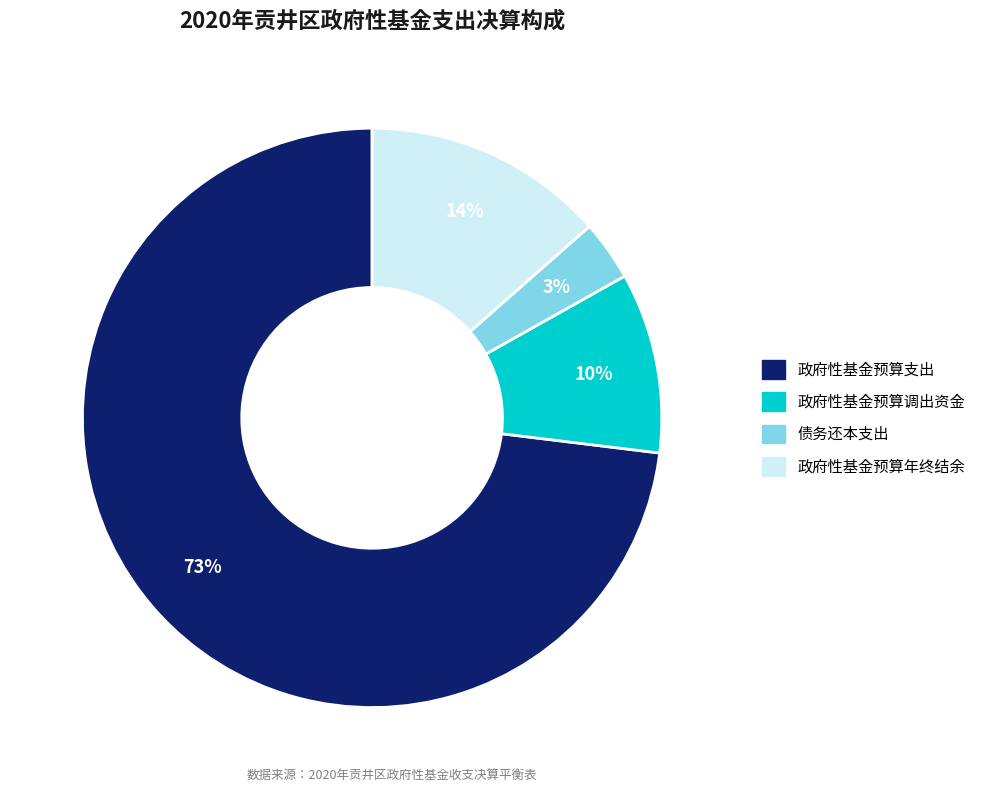

Does any single category account for the majority?

Yes